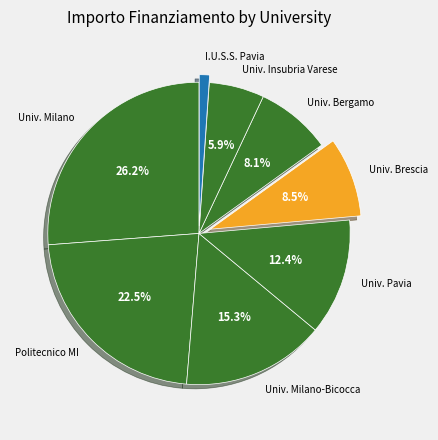

Which category has the biggest portion of the pie?

Univ. Milano